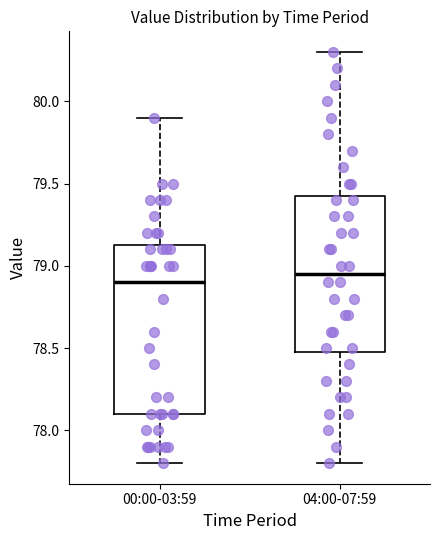

Reading left to right, read every box against the y-axis: the position of its median line, the range the box covers, and the ends of its whiskers. The values are not printed on the chart, so give them approximately, as read against the axis.

00:00-03:59: median 78.90, box 78.10 to 79.15, whiskers 77.80 to 79.90
04:00-07:59: median 78.95, box 78.50 to 79.45, whiskers 77.80 to 80.30